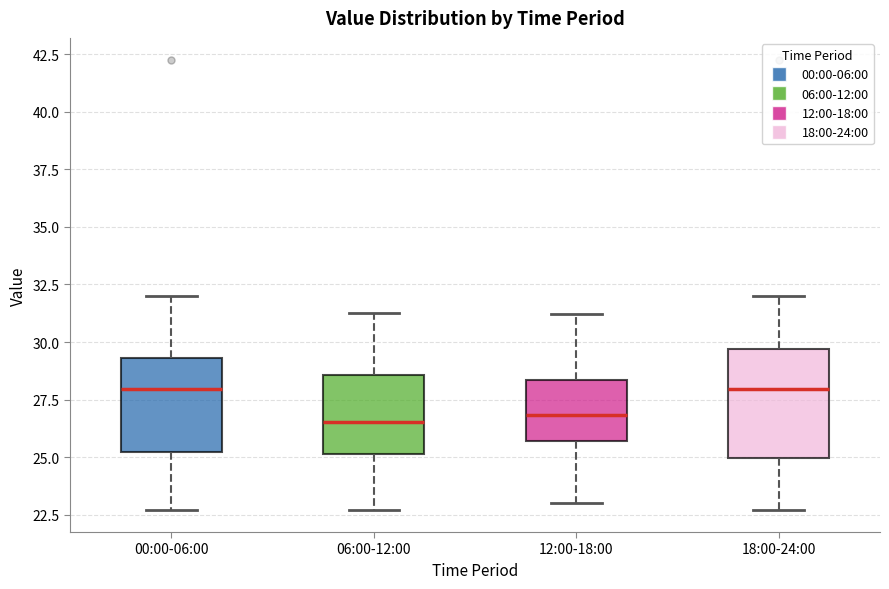

Where does the upper whisker of the box for 06:00-12:00 end on the y-axis? The values are not printed on the chart, so give them approximately, as read against the axis.

31.5